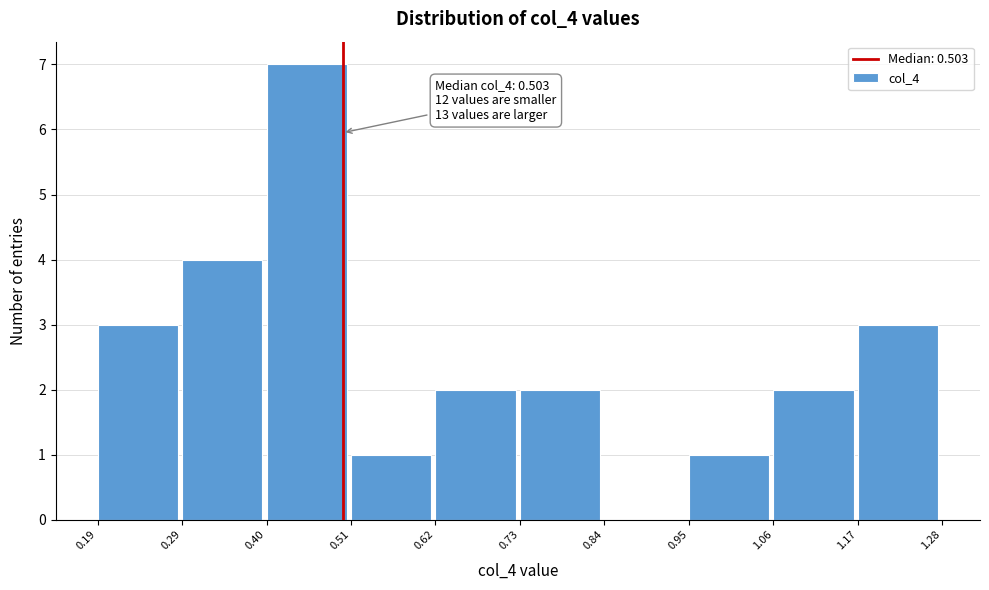

Over which range of the x-axis is the bar tallest?

0.40 to 0.51